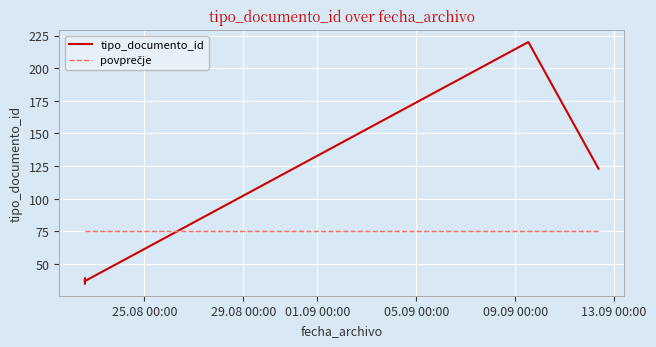

True or false: povprečje has a value of 75.4 at 25.08 00:00.

True